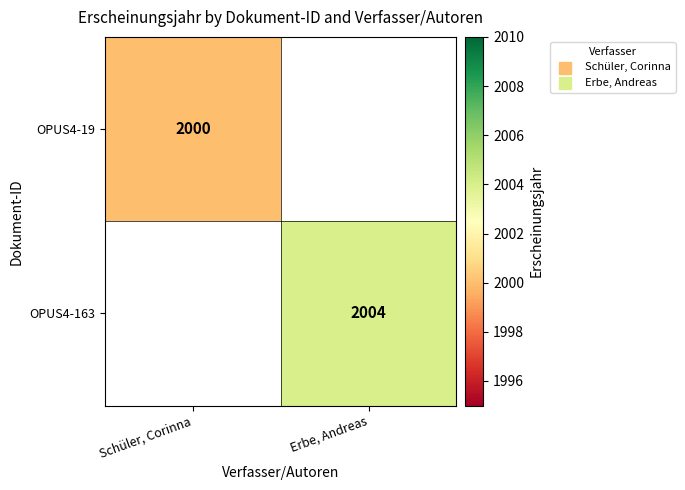

Is the value of OPUS4-163 at Erbe, Andreas greater than the value of OPUS4-19 at Schüler, Corinna?

Yes